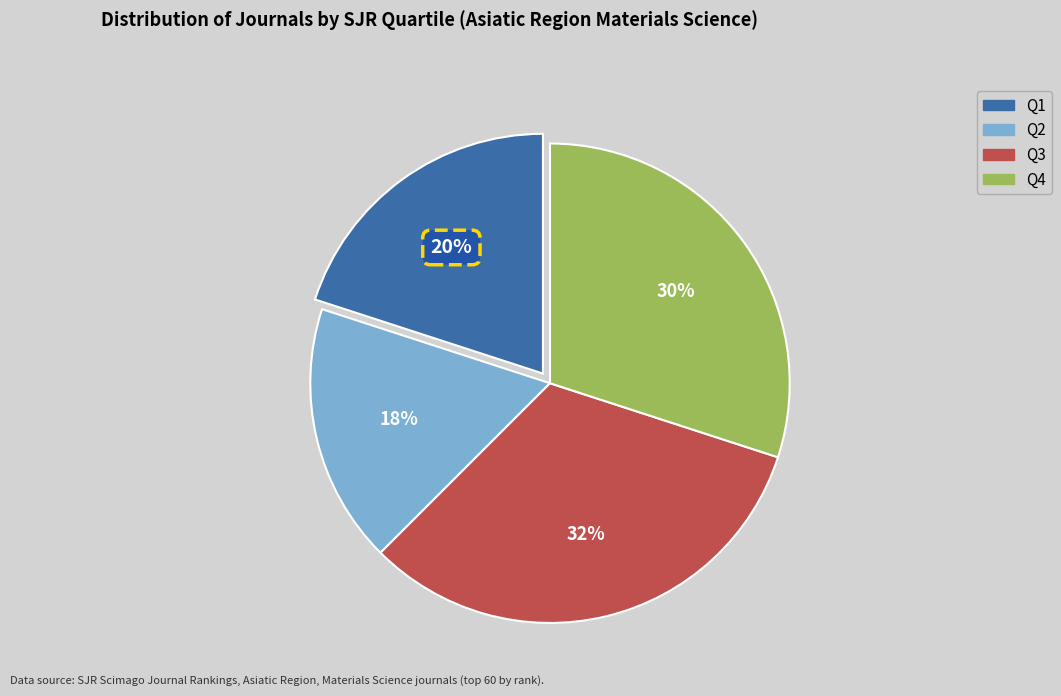

Does Q1 account for over 50% of the chart?

No